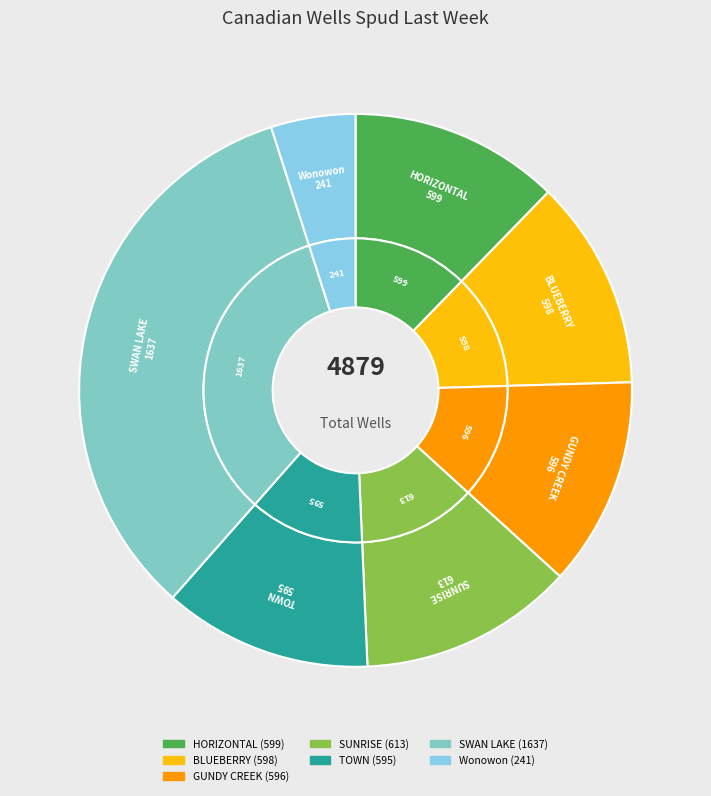

What is the smallest slice in the pie chart?

Wonowon